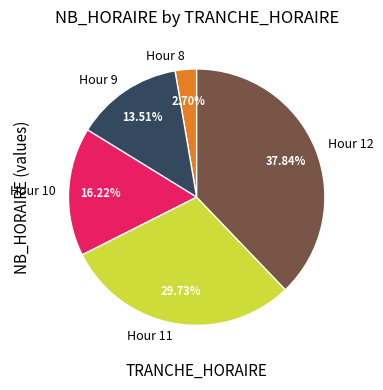

Does Hour 9 represent more than half of the total?

No